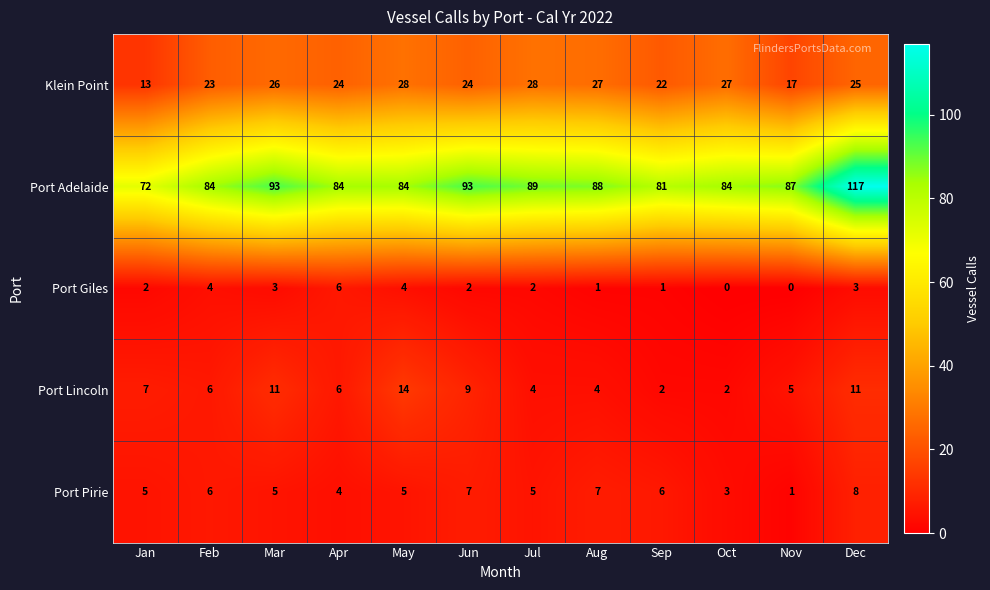

At which label does Port Adelaide reach its minimum?

Jan